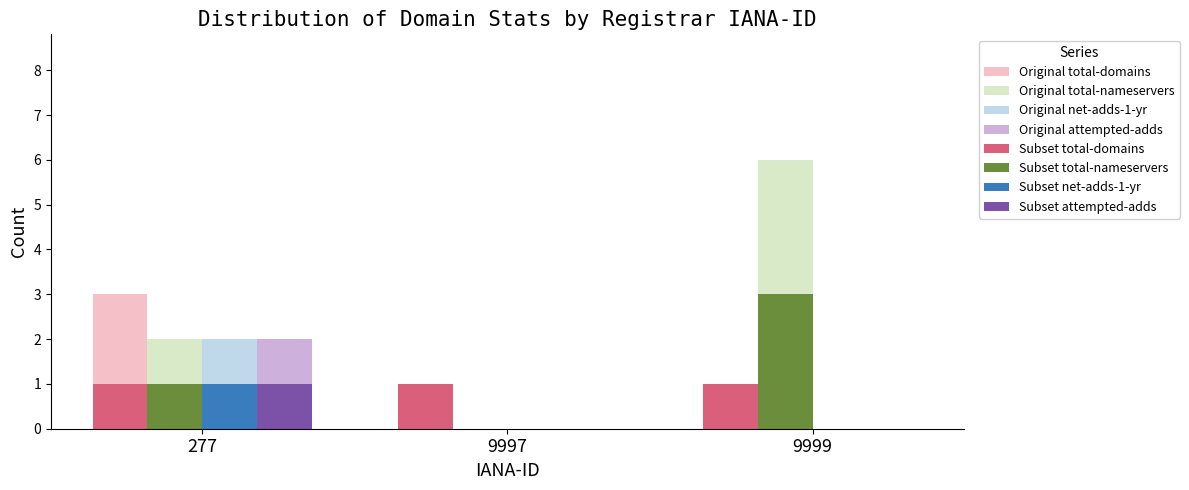

Is it true that Subset attempted-adds equals 0 at 9999?

True